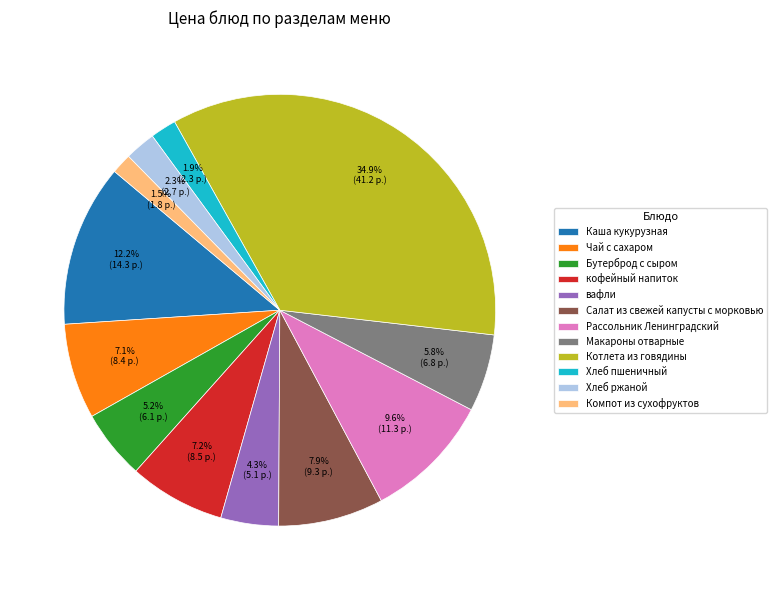

True or false: Каша кукурузная accounts for 12% of the total.

True